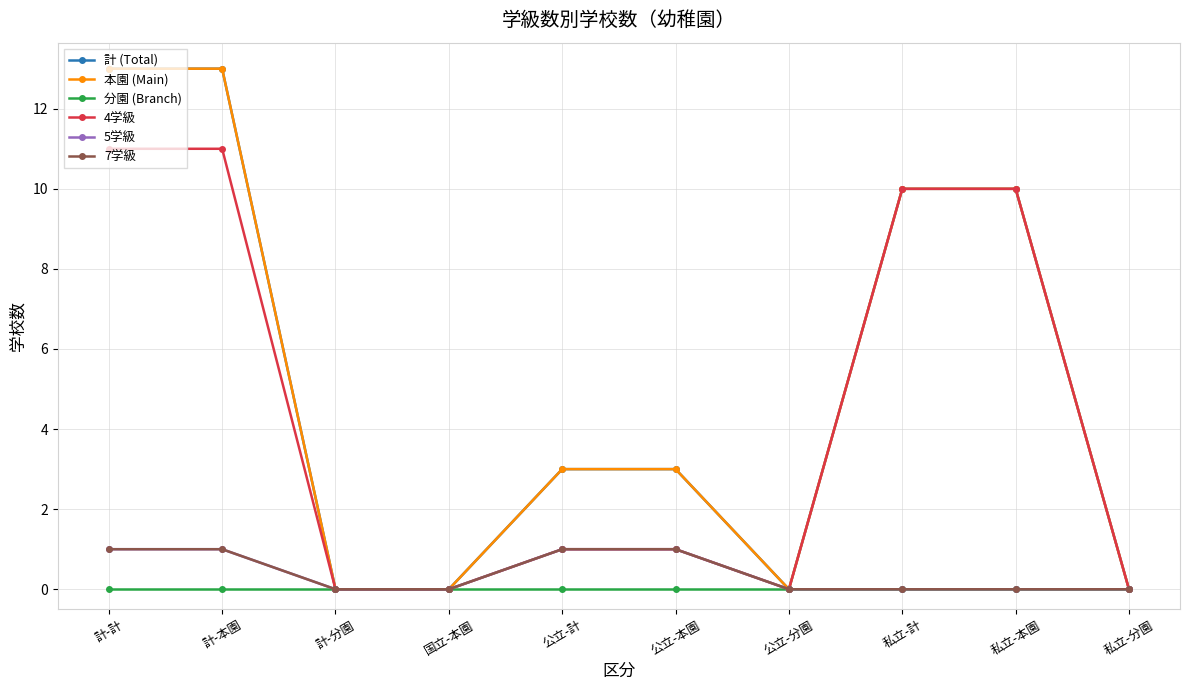

What value does the 4学級 series have at 計-本園?

11